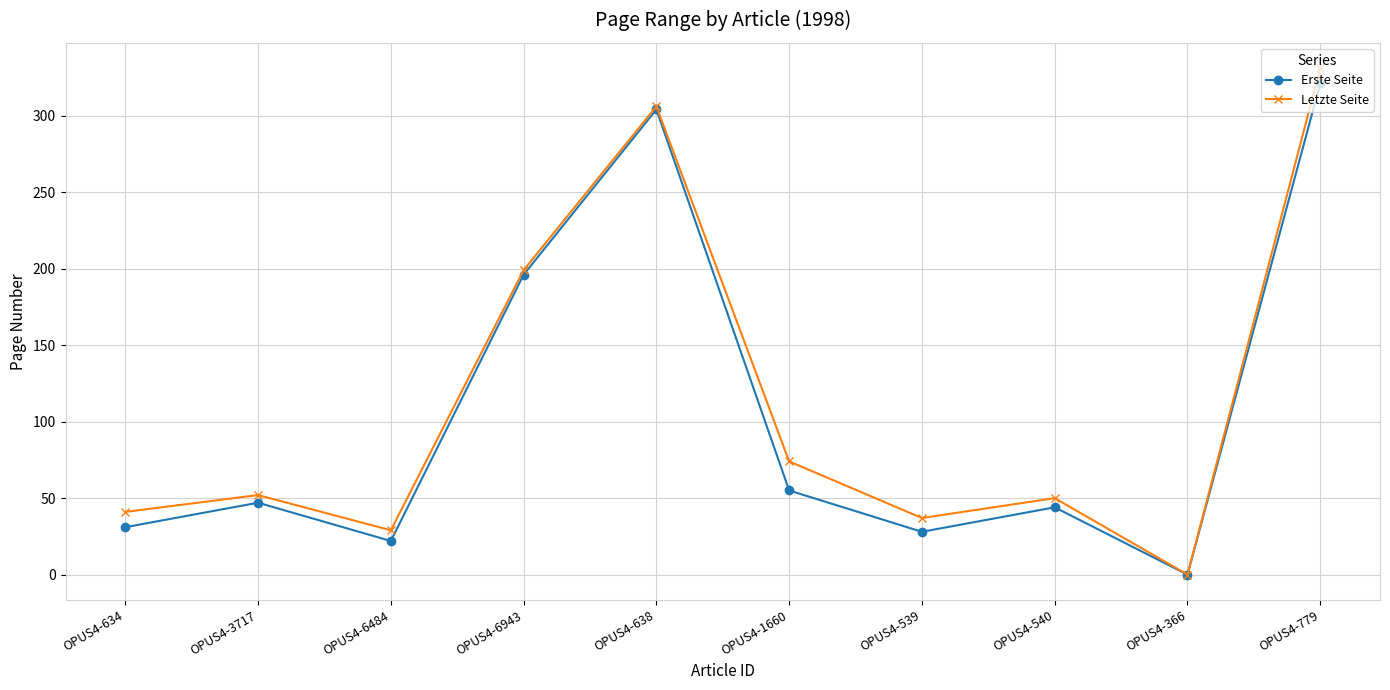

What is the label of the 6th point from the left?

OPUS4-1660